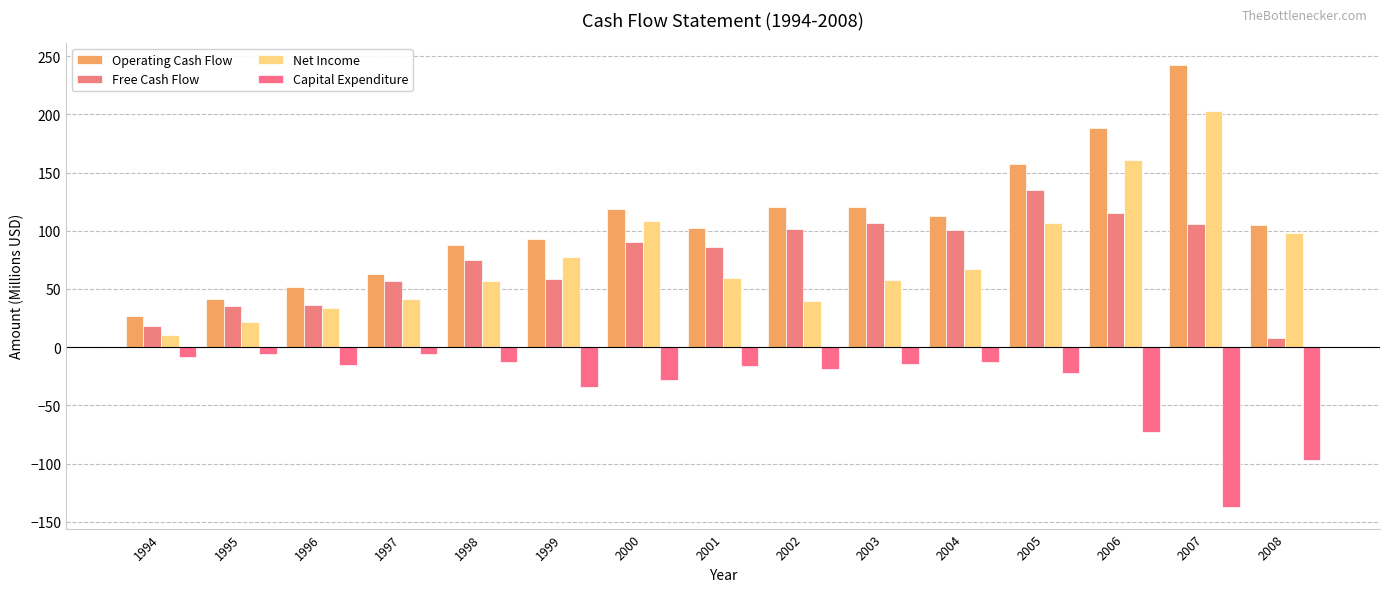

Which category has the highest value across all series?

2007